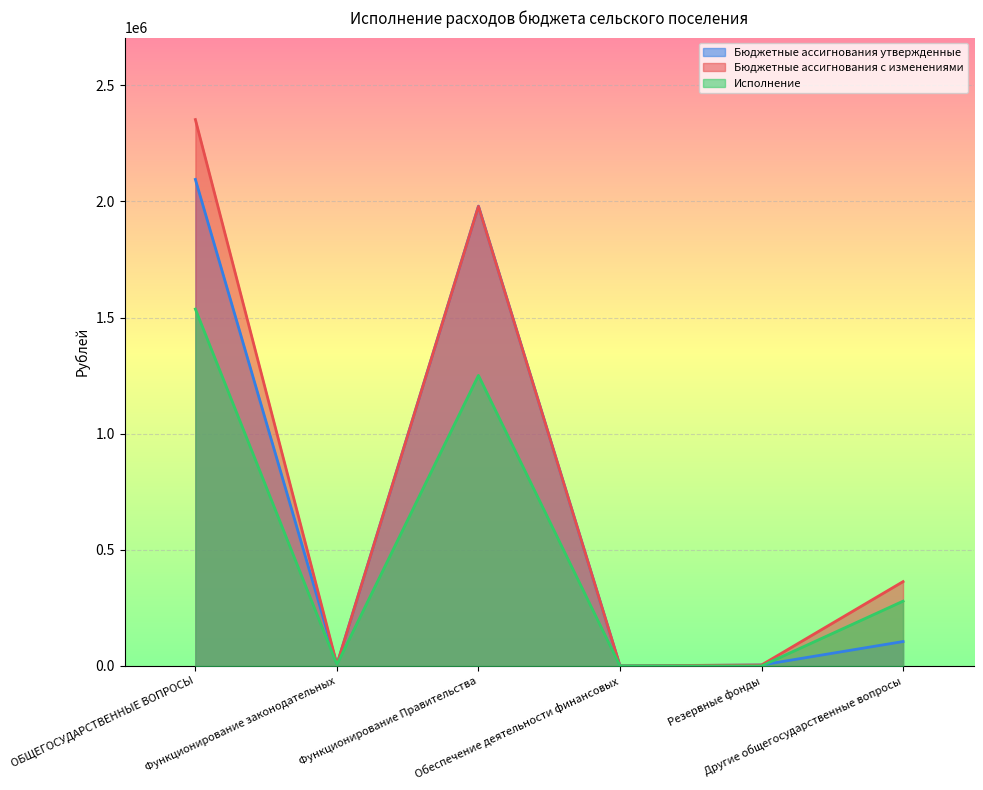

At which category does Бюджетные ассигнования утвержденные reach its first local valley?

Функционирование законодательных